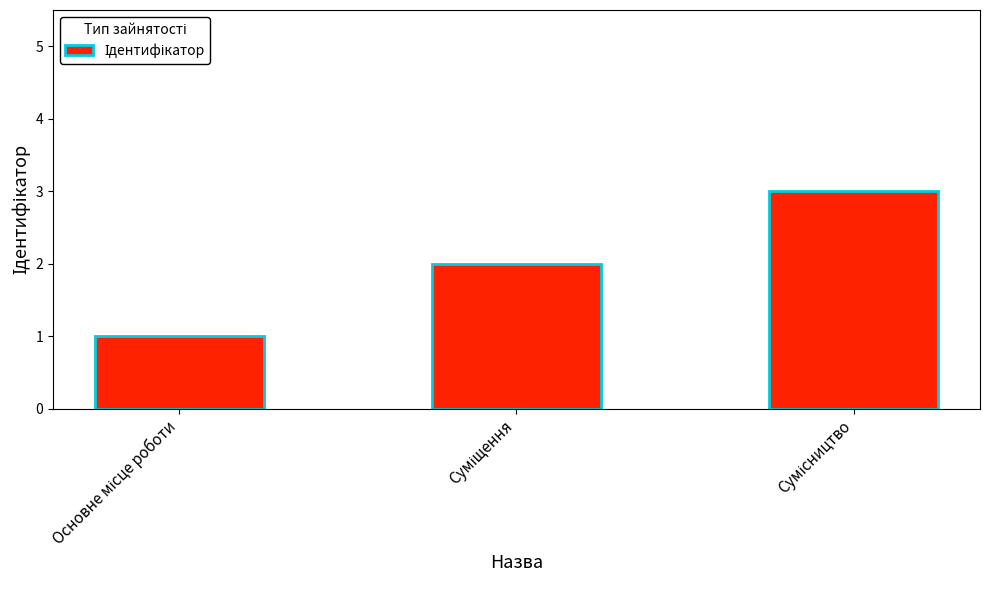

What is the sum of all values?

6